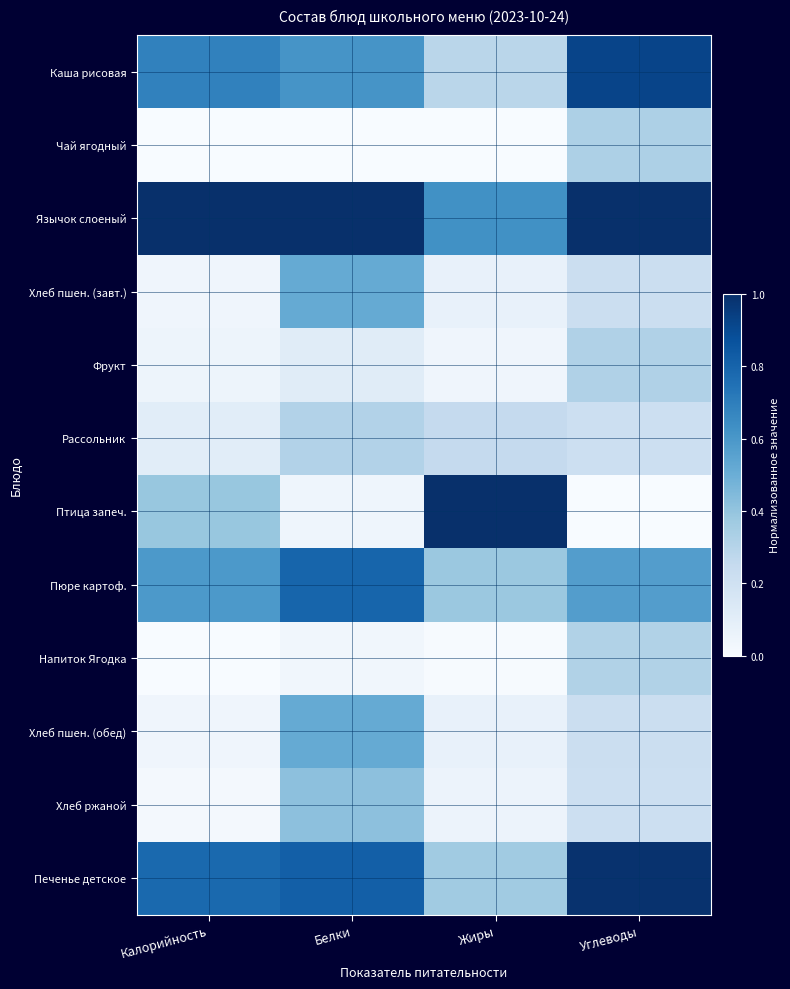

Reading left to right, extract all data points from this chart.

Каша рисовая: Калорийность=0.7	Белки=0.6	Жиры=0.3	Углеводы=0.9
Чай ягодный: Калорийность=0.0	Белки=0.0	Жиры=0.0	Углеводы=0.3
Язычок слоеный: Калорийность=1.0	Белки=1.0	Жиры=0.6	Углеводы=1.0
Хлеб пшен. (завт.): Калорийность=0.0	Белки=0.5	Жиры=0.1	Углеводы=0.2
Фрукт: Калорийность=0.0	Белки=0.1	Жиры=0.0	Углеводы=0.3
Рассольник: Калорийность=0.1	Белки=0.3	Жиры=0.3	Углеводы=0.2
Птица запеч.: Калорийность=0.4	Белки=0.0	Жиры=1.0	Углеводы=0.0
Пюре картоф.: Калорийность=0.6	Белки=0.8	Жиры=0.4	Углеводы=0.6
Напиток Ягодка: Калорийность=0.0	Белки=0.0	Жиры=0.0	Углеводы=0.3
Хлеб пшен. (обед): Калорийность=0.0	Белки=0.5	Жиры=0.1	Углеводы=0.2
Хлеб ржаной: Калорийность=0.0	Белки=0.4	Жиры=0.1	Углеводы=0.2
Печенье детское: Калорийность=0.8	Белки=0.8	Жиры=0.4	Углеводы=1.0